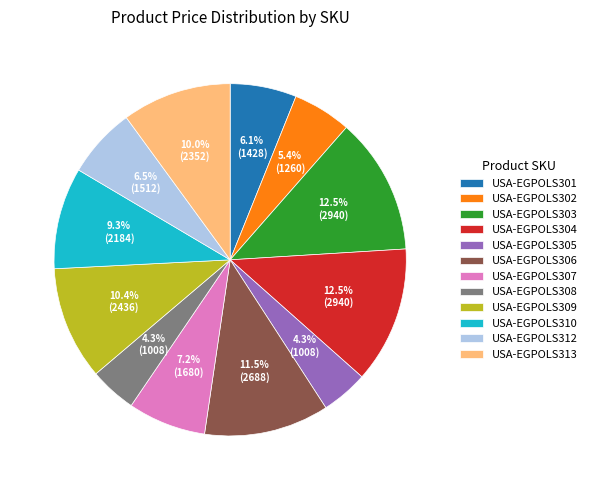

What is the total percentage of USA-EGPOLS304 and USA-EGPOLS312?

19.0%